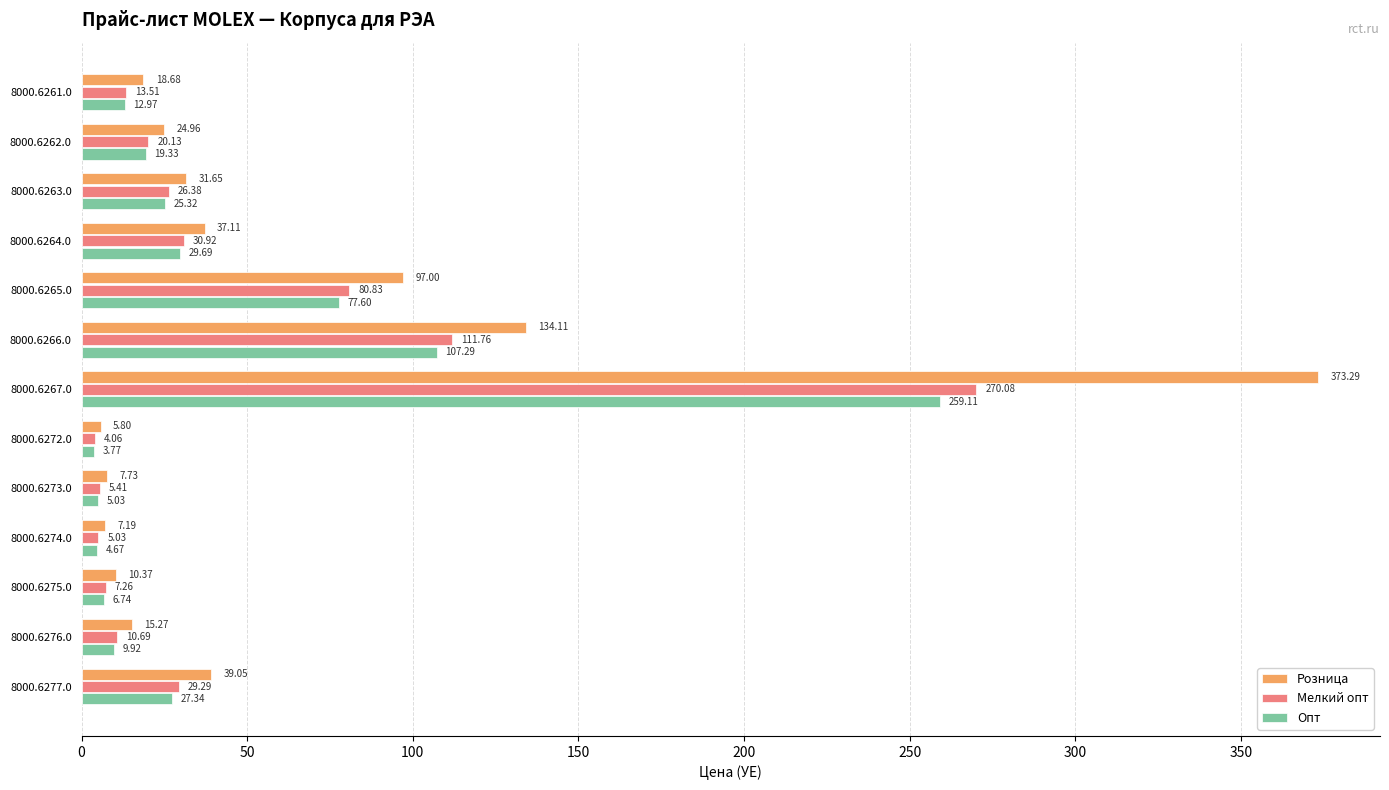

Which category has the highest value across all series?

8000.6267.0